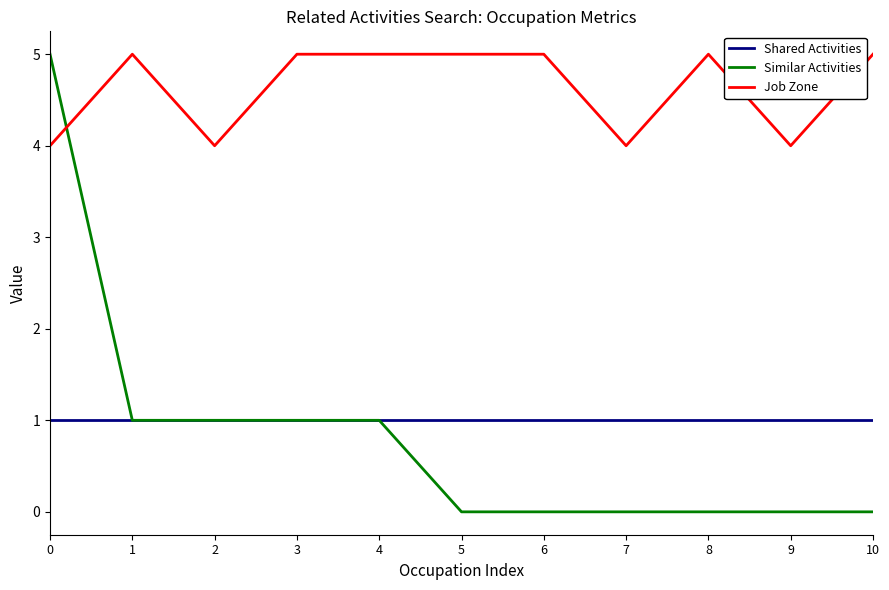

What is the total value across all series at 6?

6